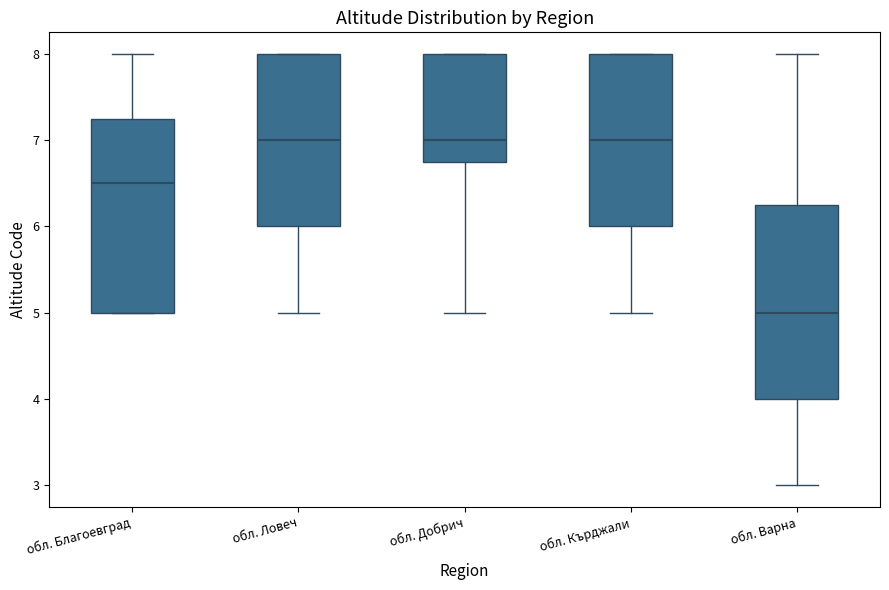

Which box's median line is the lowest?

обл. Варна